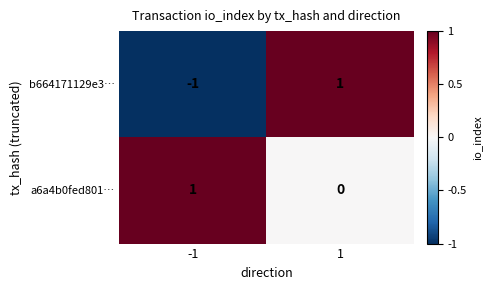

True or false: b664171129e3… has a value of -1 at -1.

True